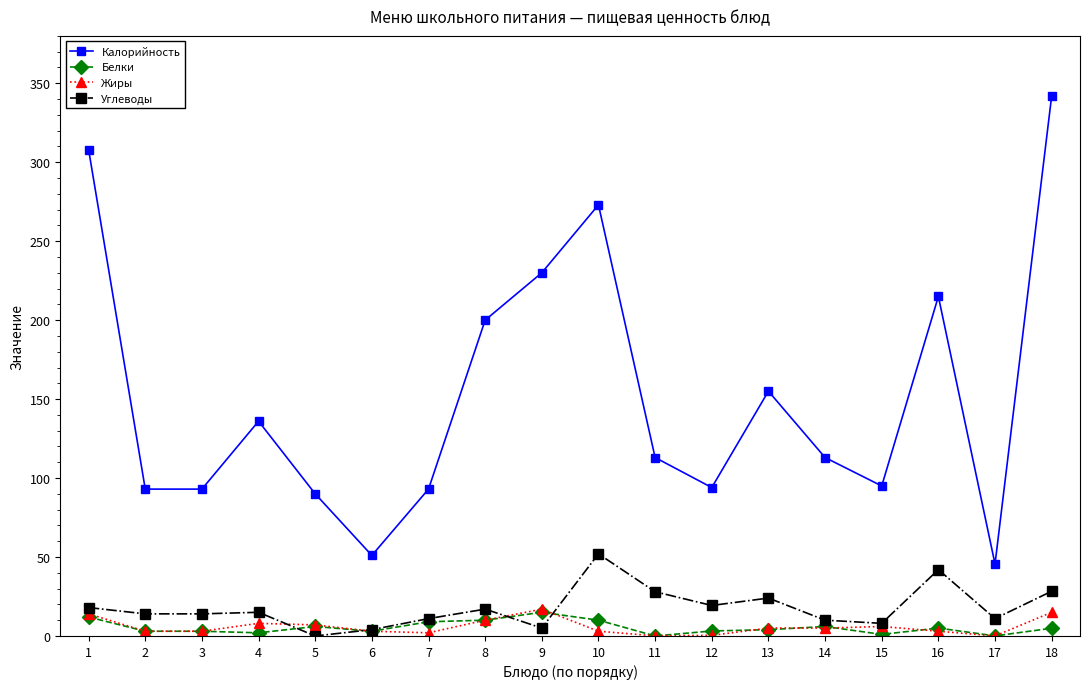

Which label corresponds to the largest value in the chart?

18